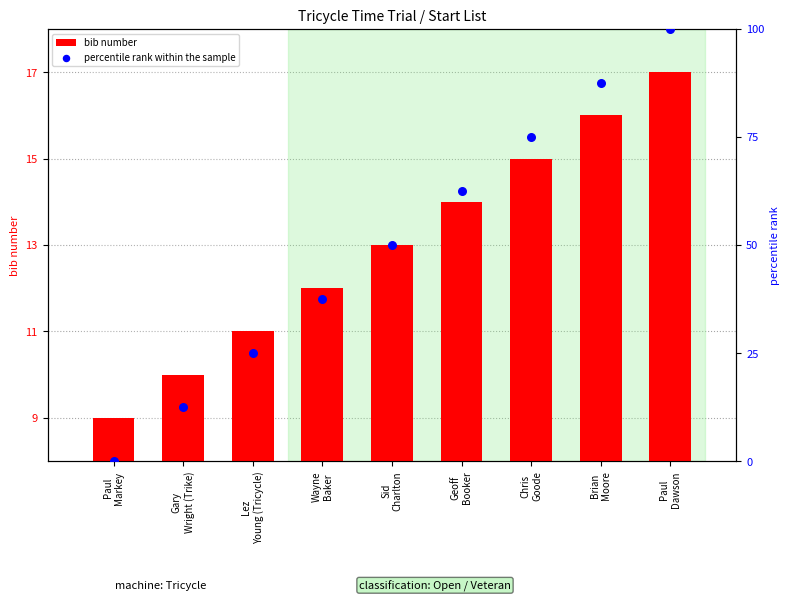

Which series has the largest total across all categories?

percentile rank within the sample